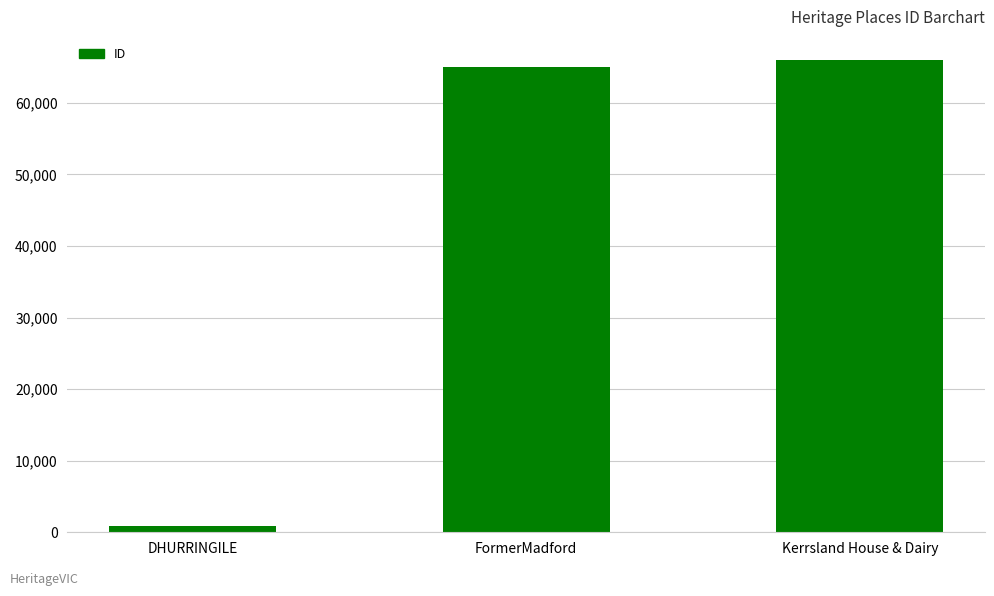

What is the minimum value shown in the chart?

863